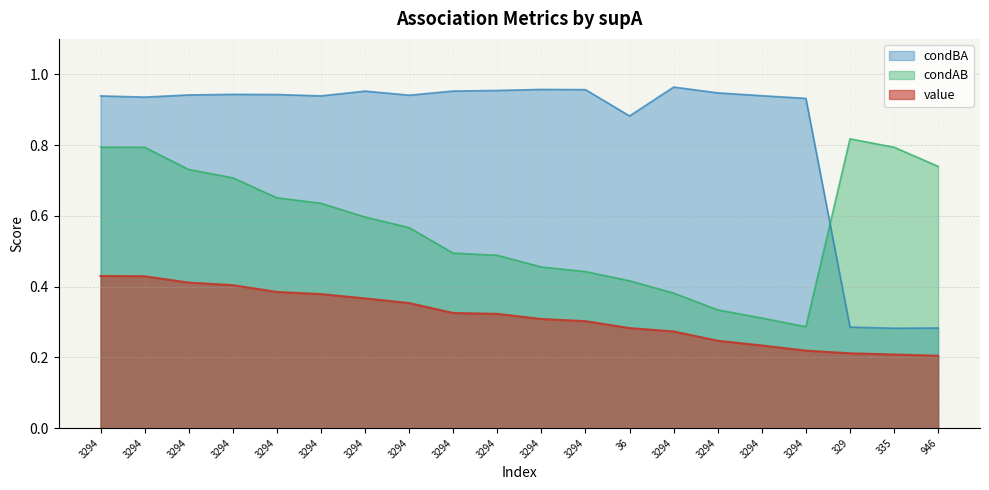

Reading left to right, what are all the values shown in this chart?

value: 0.4	0.4	0.4	0.4	0.4	0.4	0.4	0.4	0.3	0.3	0.3	0.3	0.3	0.3	0.2	0.2	0.2	0.2	0.2	0.2
condAB: 0.8	0.8	0.7	0.7	0.7	0.6	0.6	0.6	0.5	0.5	0.5	0.4	0.4	0.4	0.3	0.3	0.3	0.8	0.8	0.7
condBA: 0.9	0.9	0.9	0.9	0.9	0.9	1.0	0.9	1.0	1.0	1.0	1.0	0.9	1.0	0.9	0.9	0.9	0.3	0.3	0.3